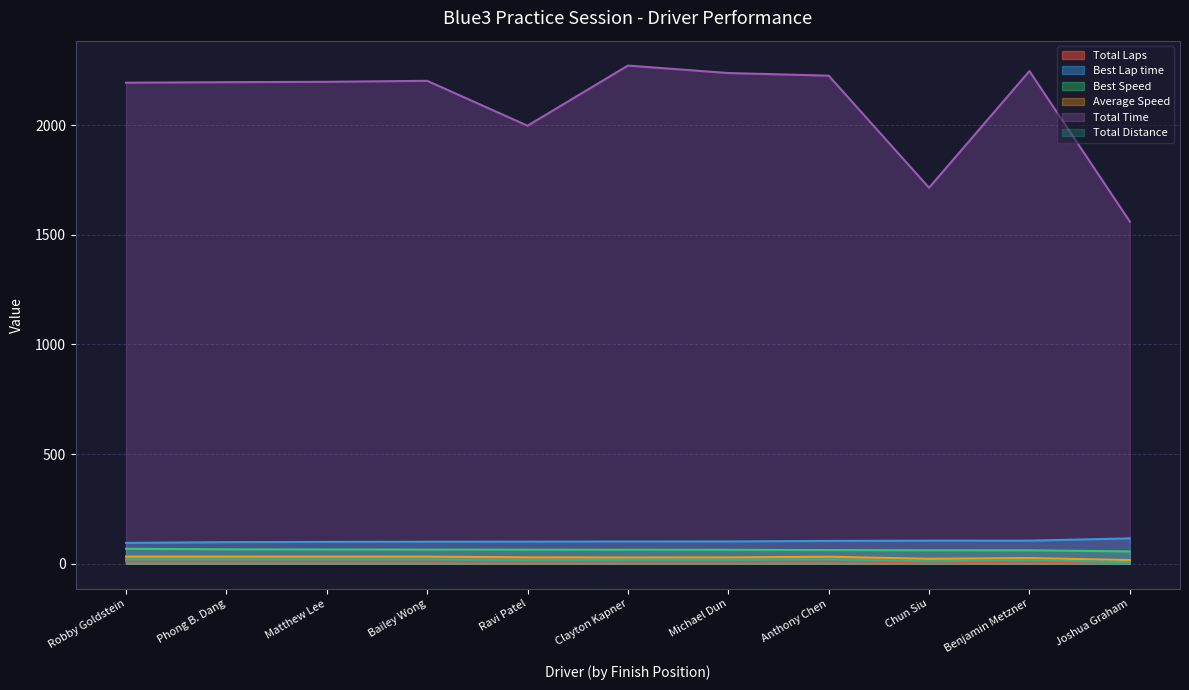

At which category is the sum across all series the highest?

Clayton Kapner